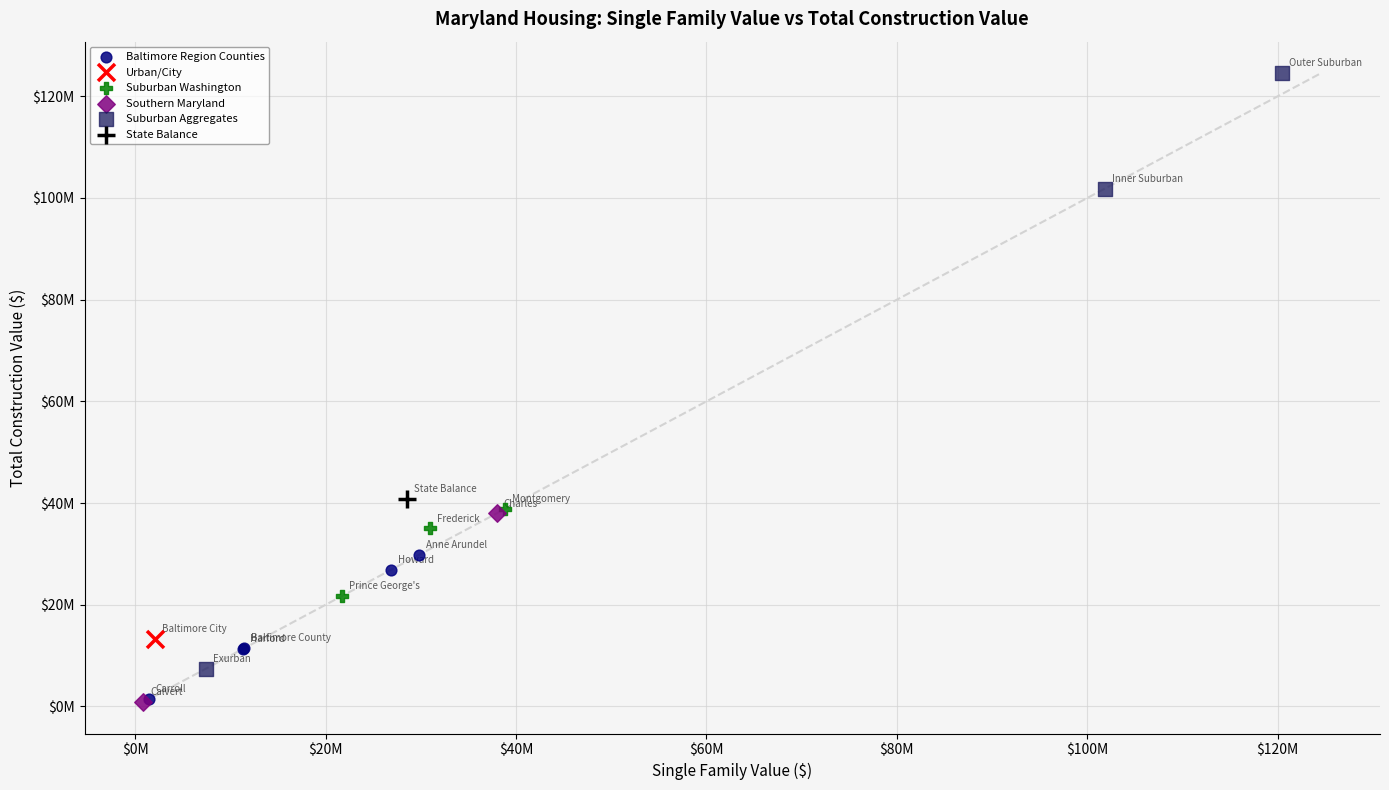

Which series reaches the maximum Y coordinate?

Suburban Aggregates